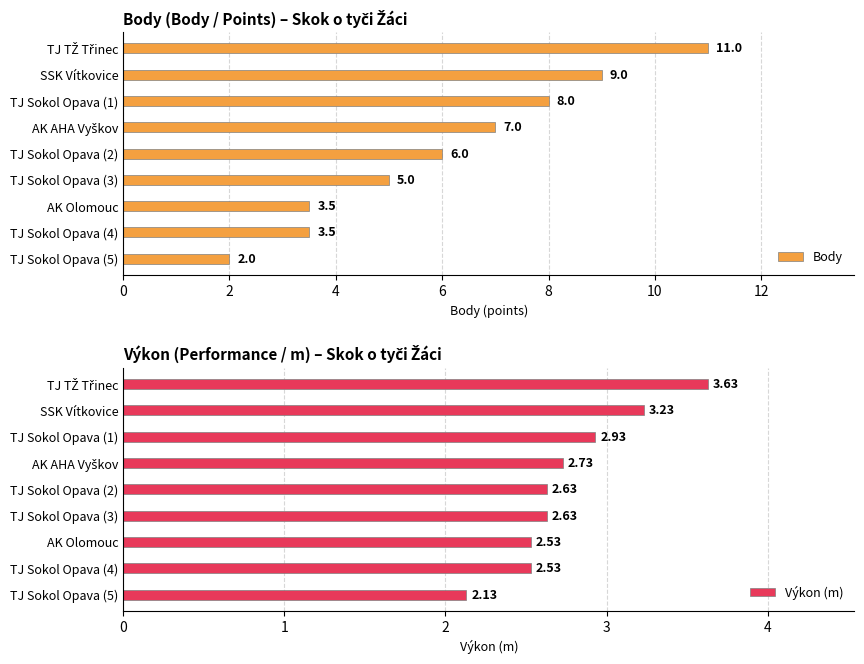

Which category has the lowest value in the Body series?

TJ Sokol Opava (5)